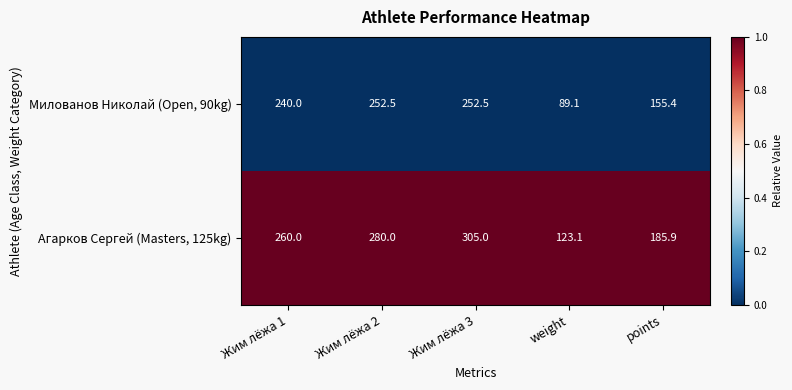

List the series in order of their overall mean, highest first.

Агарков Сергей (Masters, 125kg), Милованов Николай (Open, 90kg)